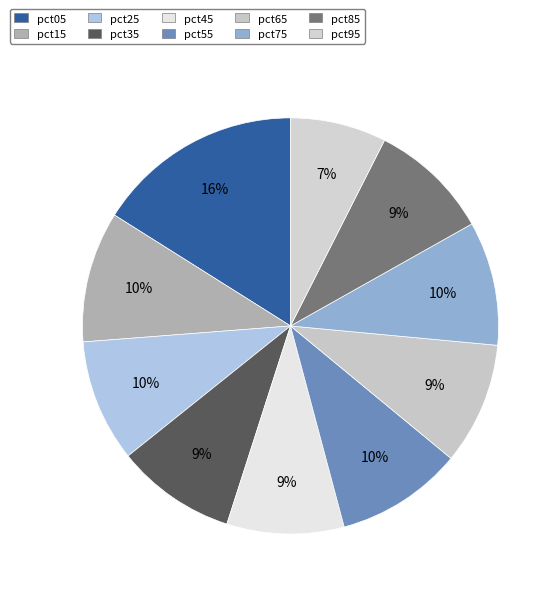

To the nearest percent, what is the combined percentage of pct25 and pct75?

19%